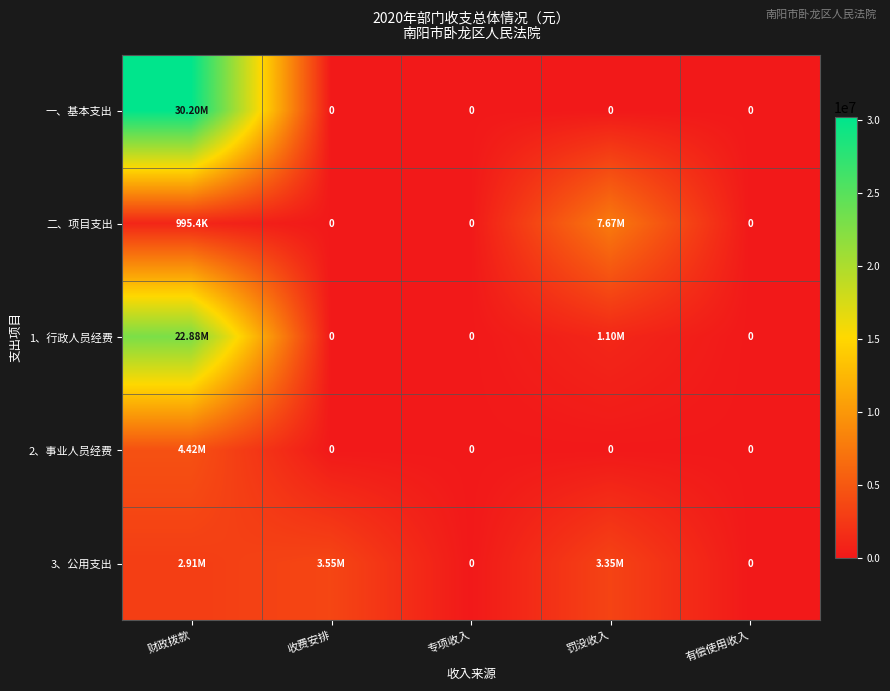

The value of 二、项目支出 at 财政拨款 is 1662878.9. True or false?

False